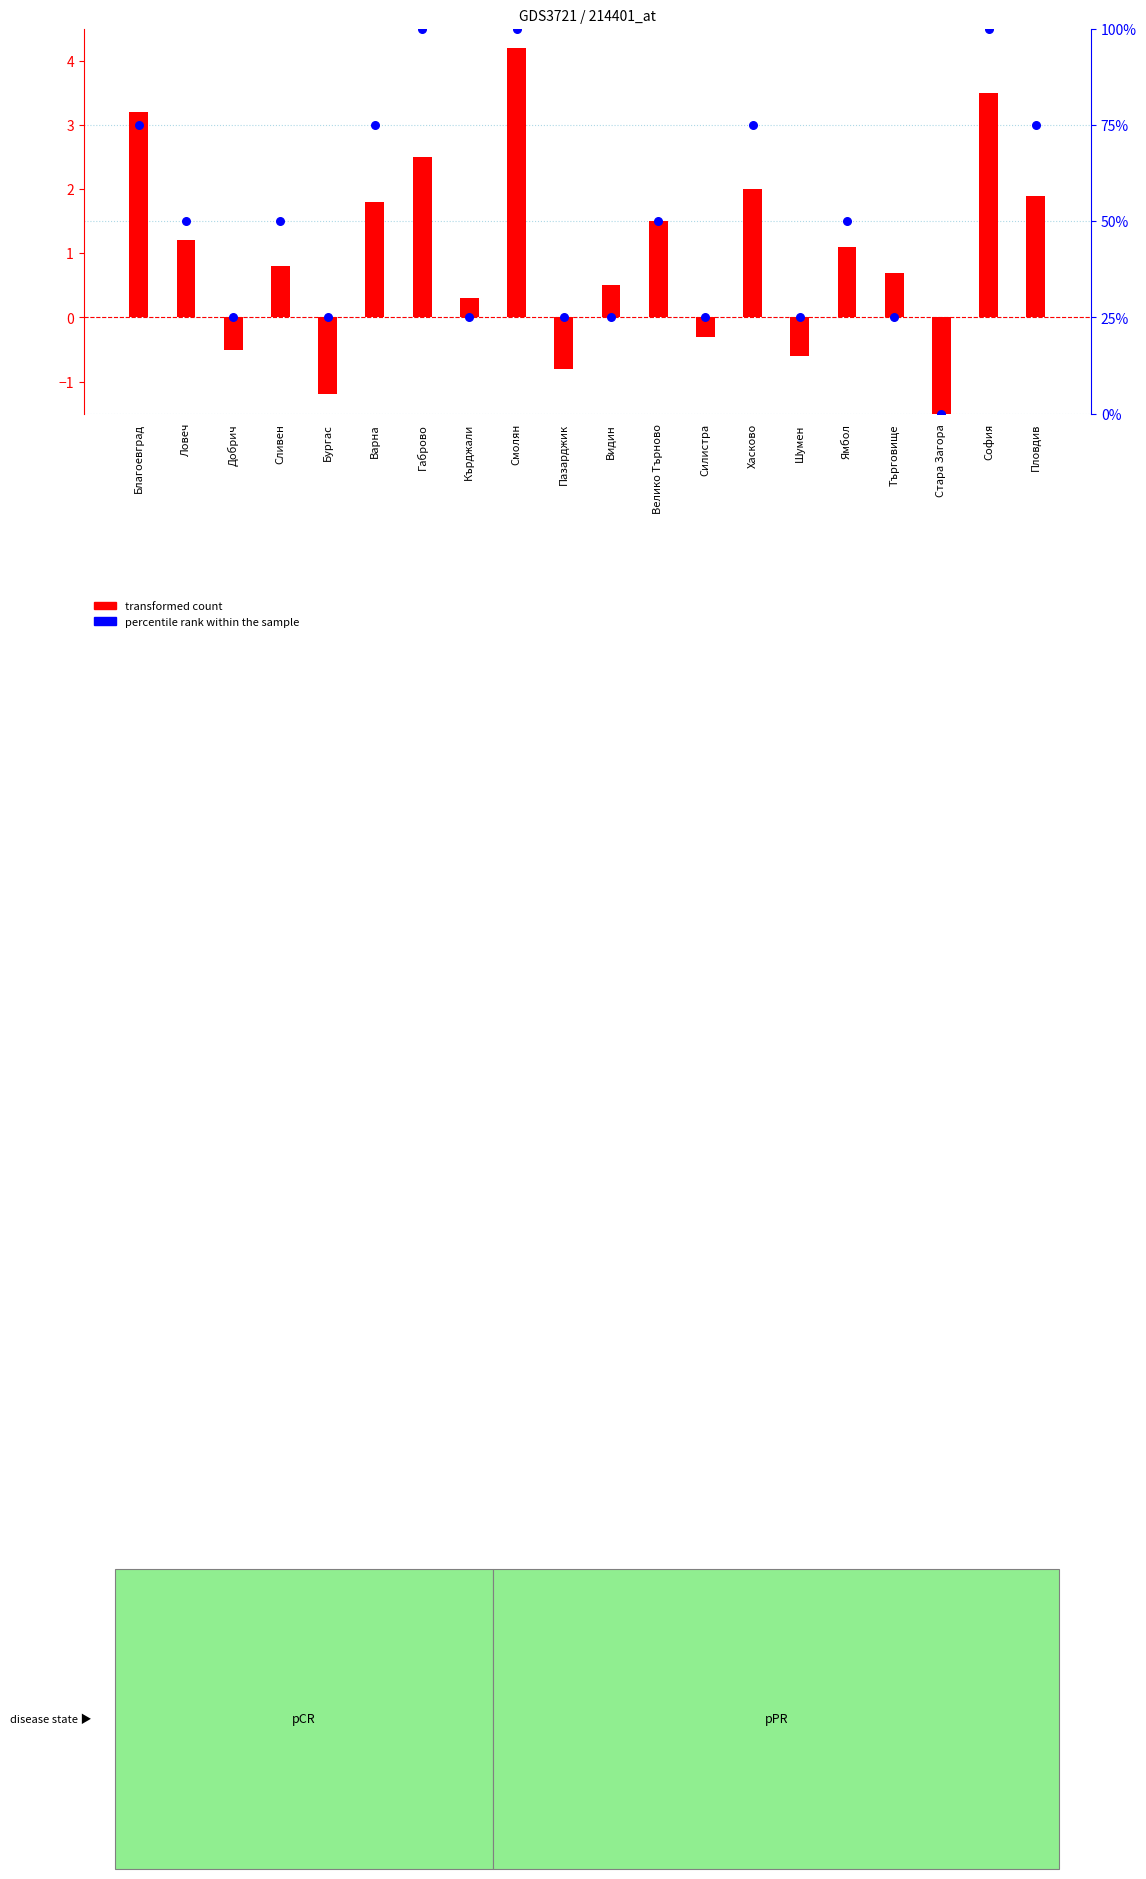

Which series has the largest total across all categories?

percentile rank within the sample